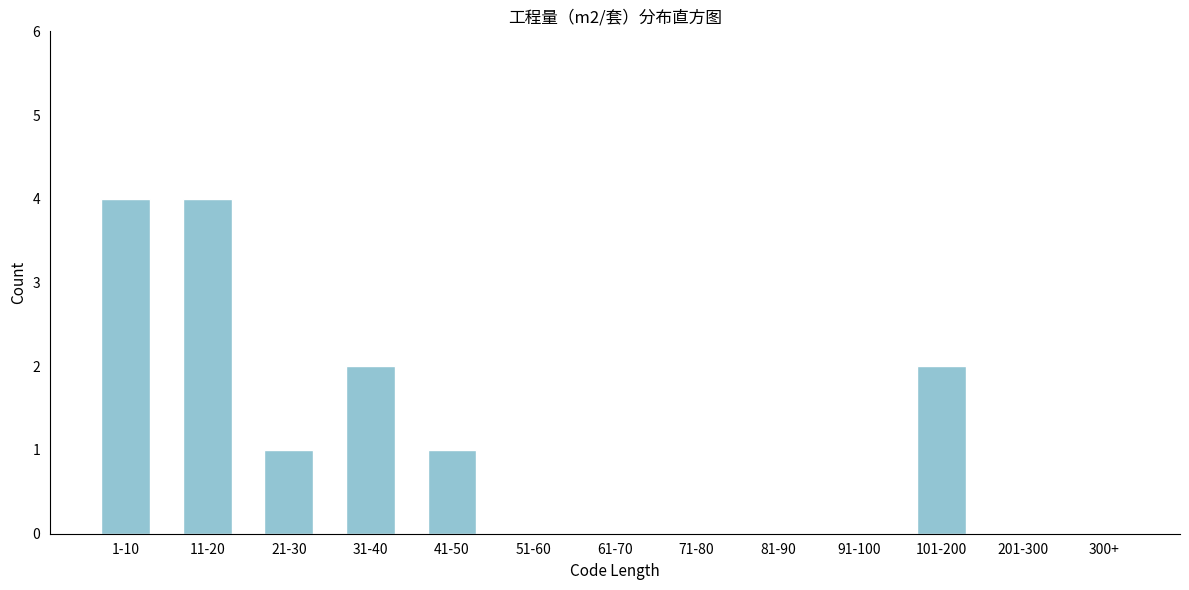

Reading left to right, what are all the values shown in this chart?

1-10=4	11-20=4	21-30=1	31-40=2	41-50=1	51-60=0	61-70=0	71-80=0	81-90=0	91-100=0	101-200=2	201-300=0	300+=0